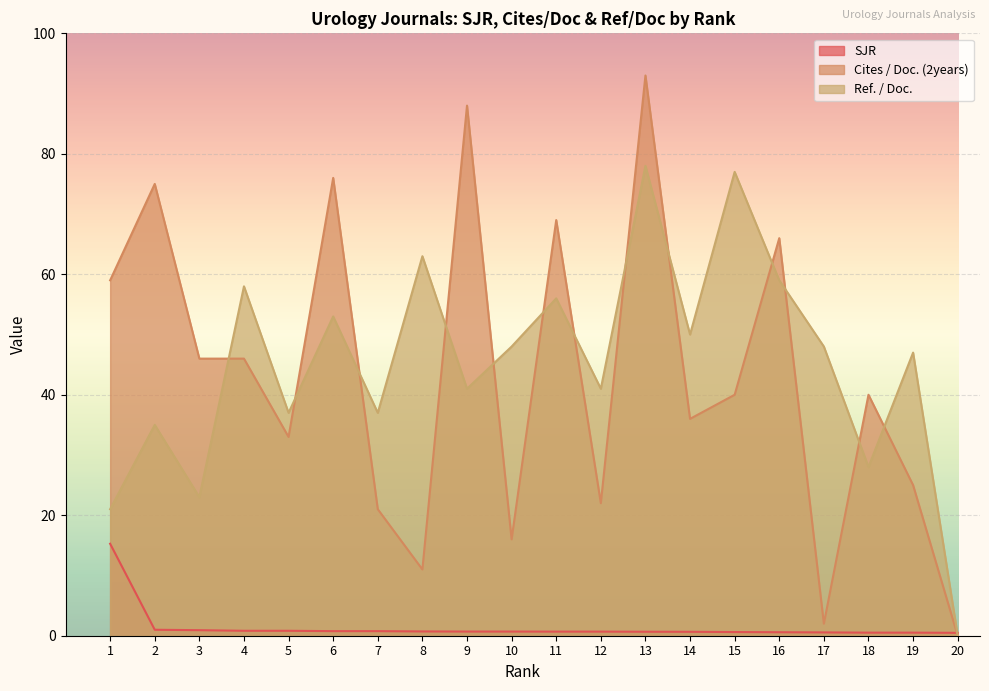

Is the value of Ref. / Doc. at 11 greater than the value of SJR at 2?

Yes